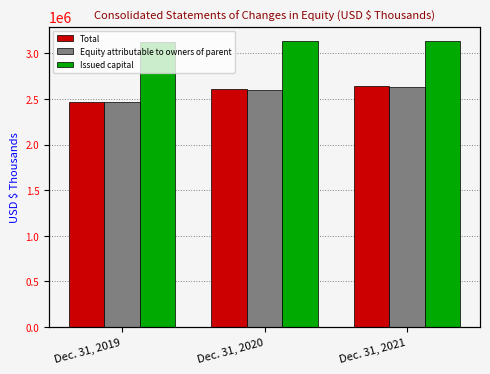

The value of Equity attributable to owners of parent at Dec. 31, 2019 is 3250876. True or false?

False